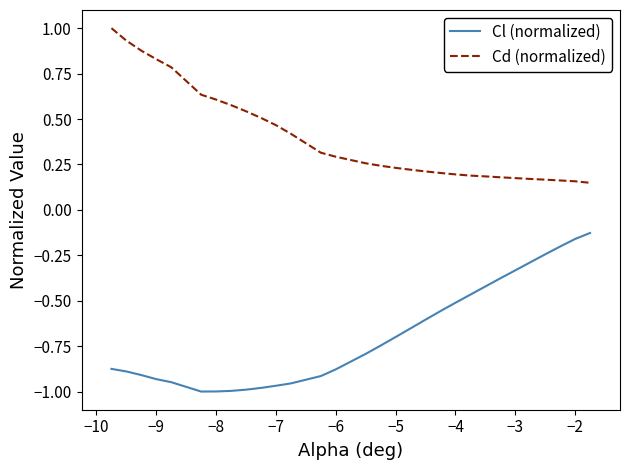

True or false: Cd (normalized) and Cl (normalized) cross at least once.

False